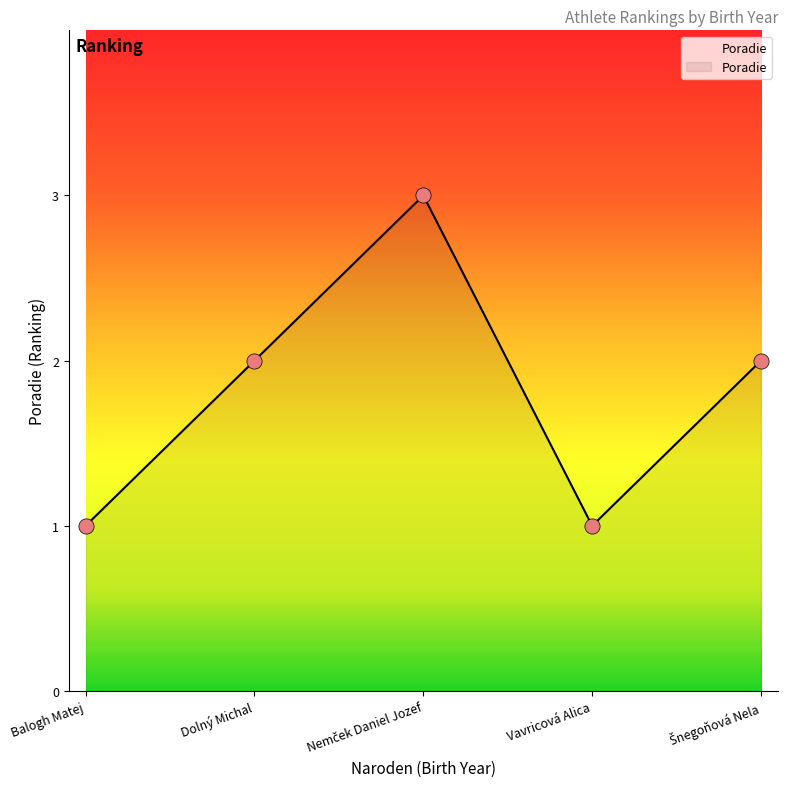

Approximately how many times larger is the value at Balogh Matej compared to Vavricová Alica?

1.0